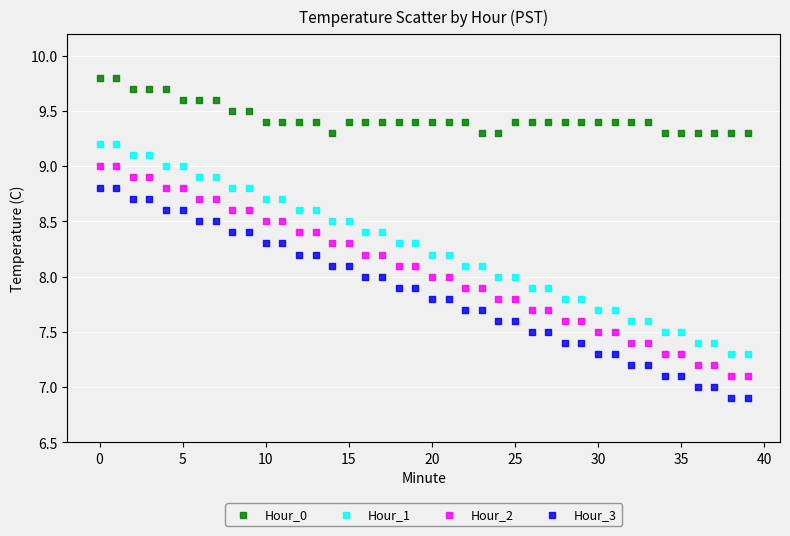

Which series reaches the maximum Y coordinate?

Hour_0